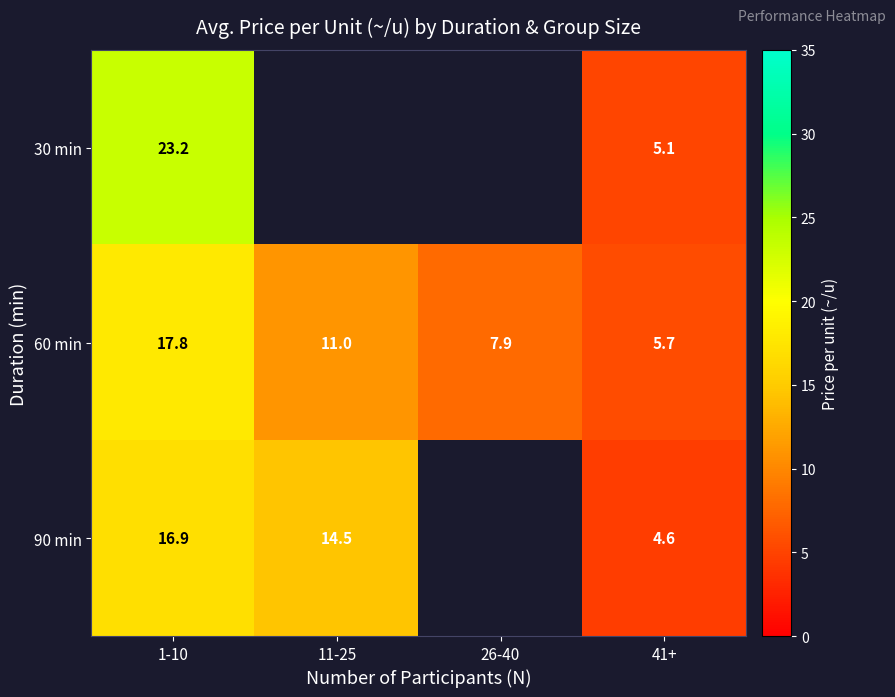

At 1-10, list the series in order from largest to smallest.

30 min, 60 min, 90 min